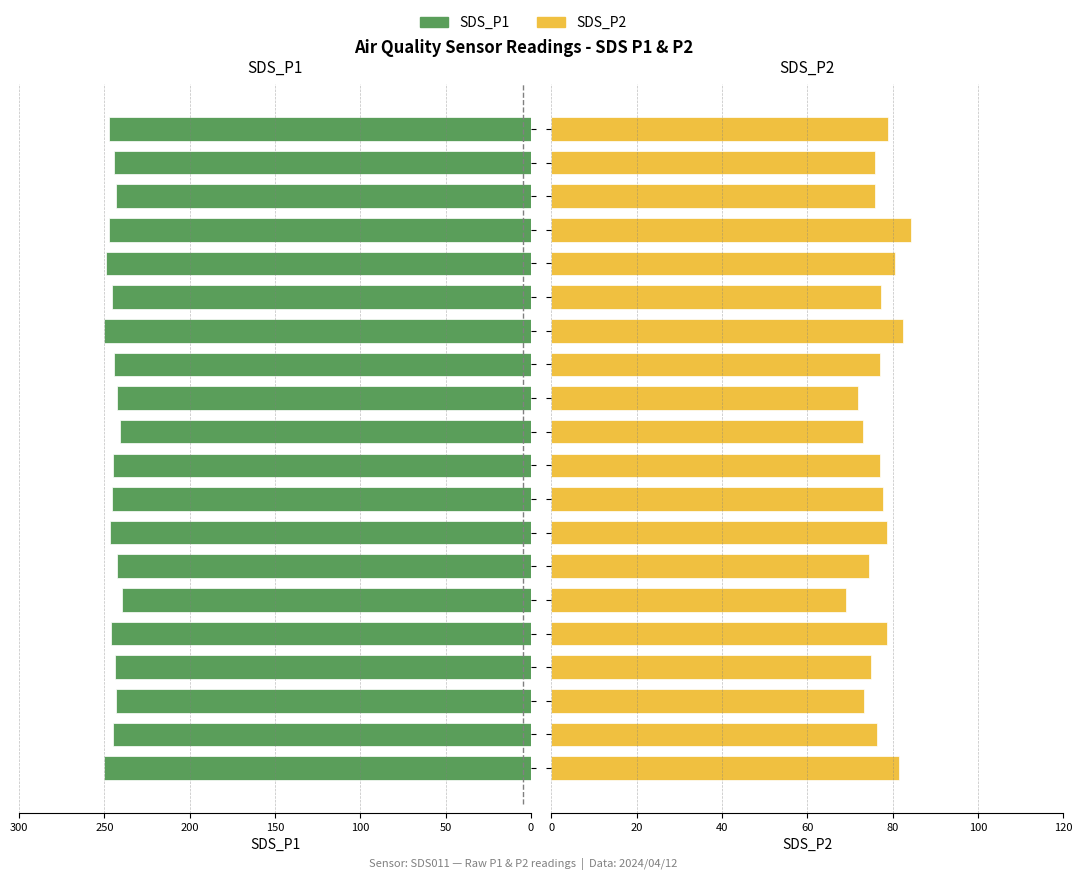

Where is SDS_P2 nearest to the value 76?

17